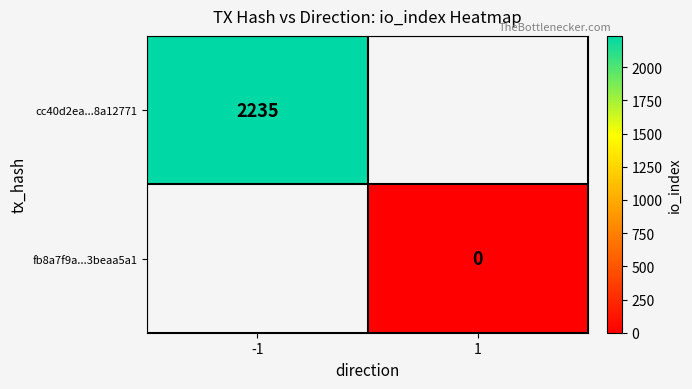

Is the value of fb8a7f9a...3beaa5a1 at 1 greater than the value of cc40d2ea...8a12771 at -1?

No